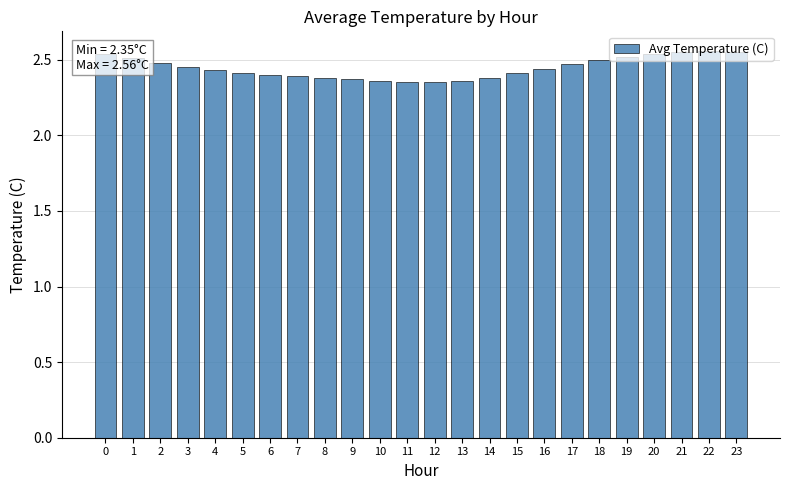

Are the bars grouped side by side (vs. stacked)?

No